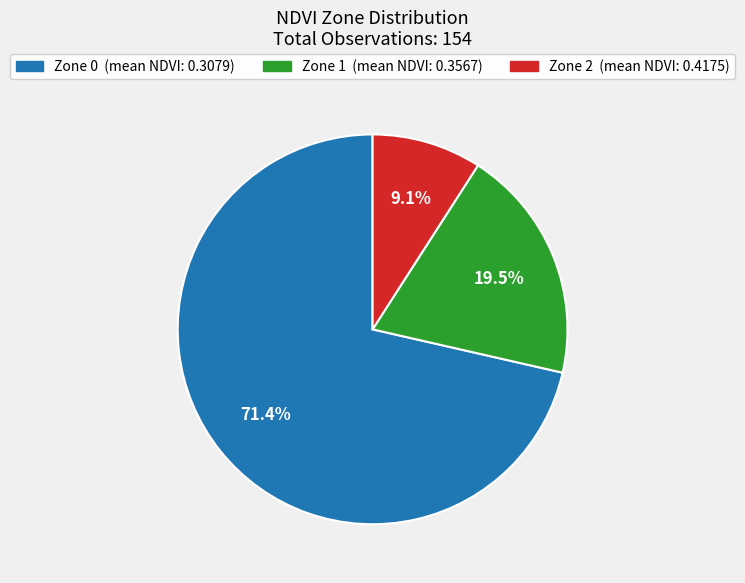

Combined, do Zone 1 and Zone 2 account for over 50%?

No